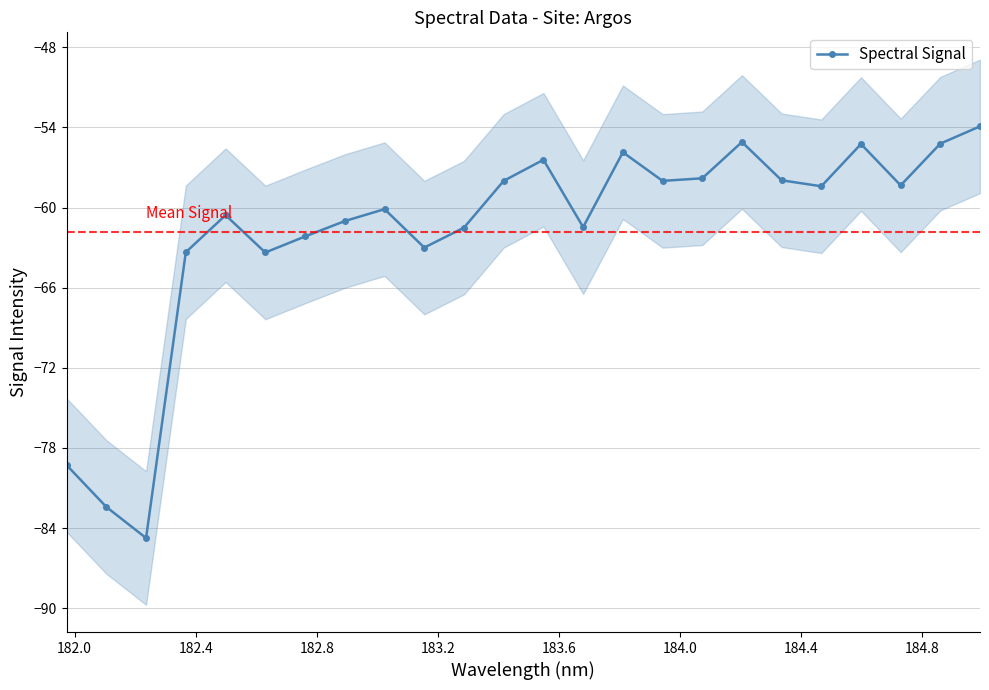

True or false: there are more than 0 points higher than both neighbors.

True